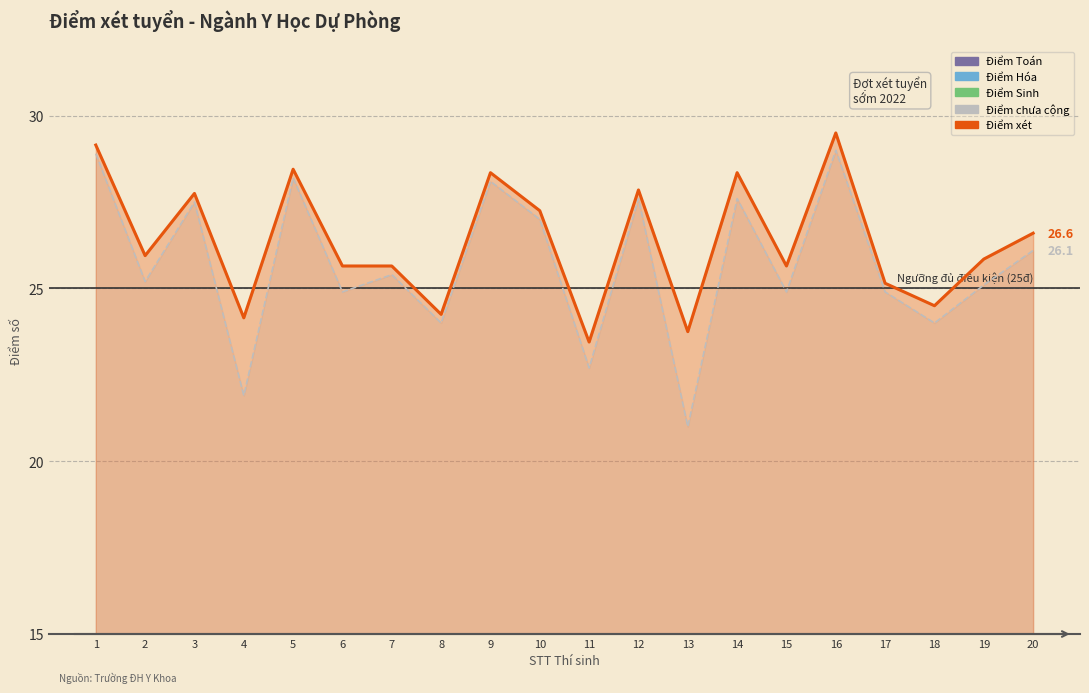

How many lines are shown in the chart?

5